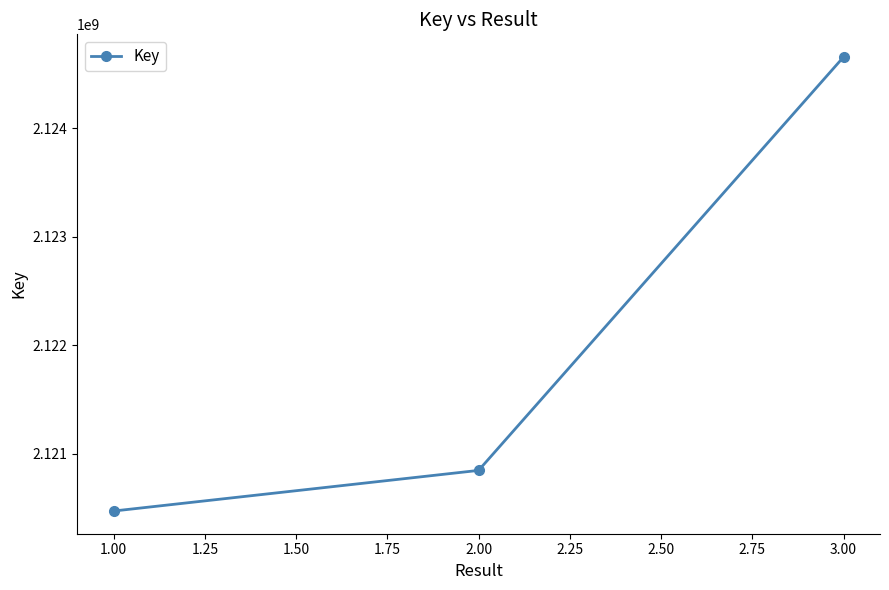

What is the sum of all values?

6365978604